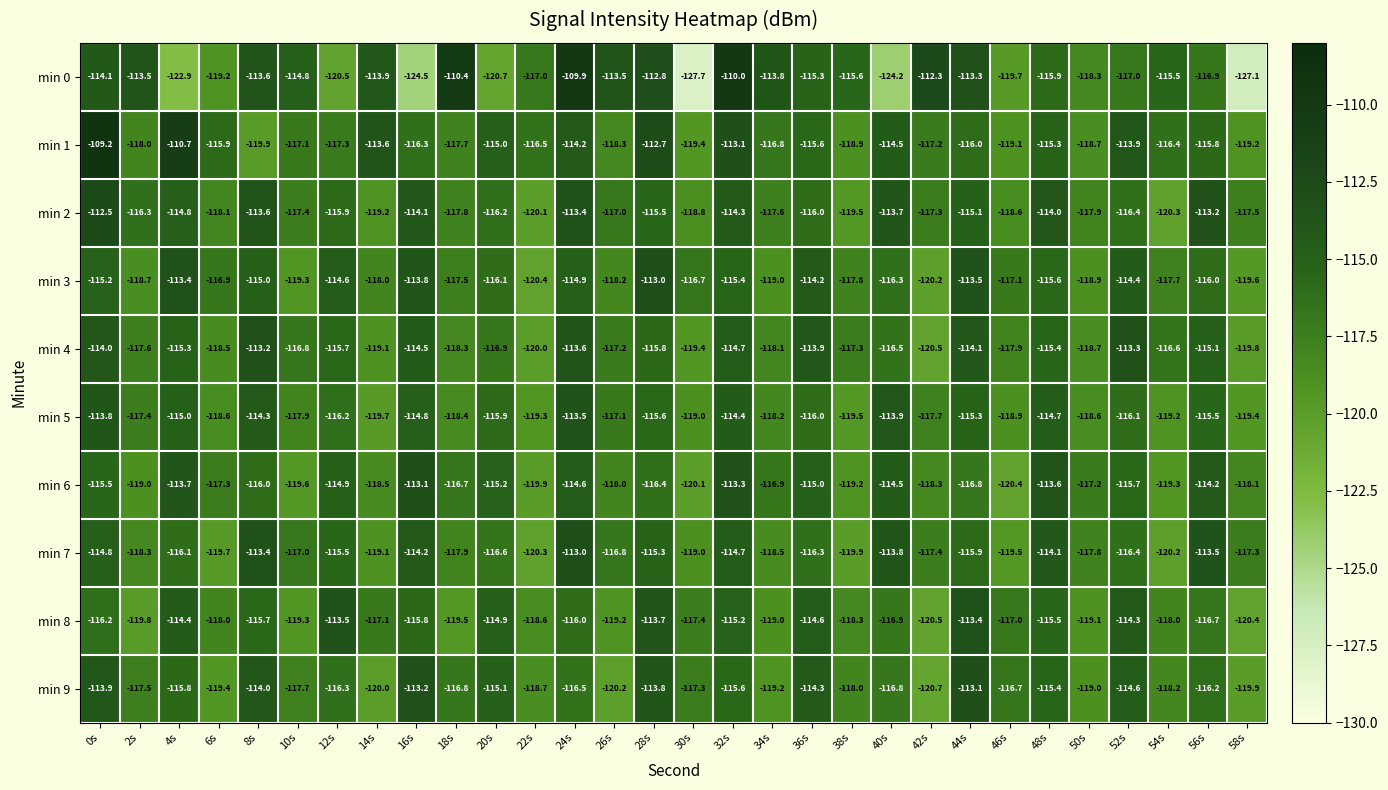

Which series has the largest total across all categories?

min 1